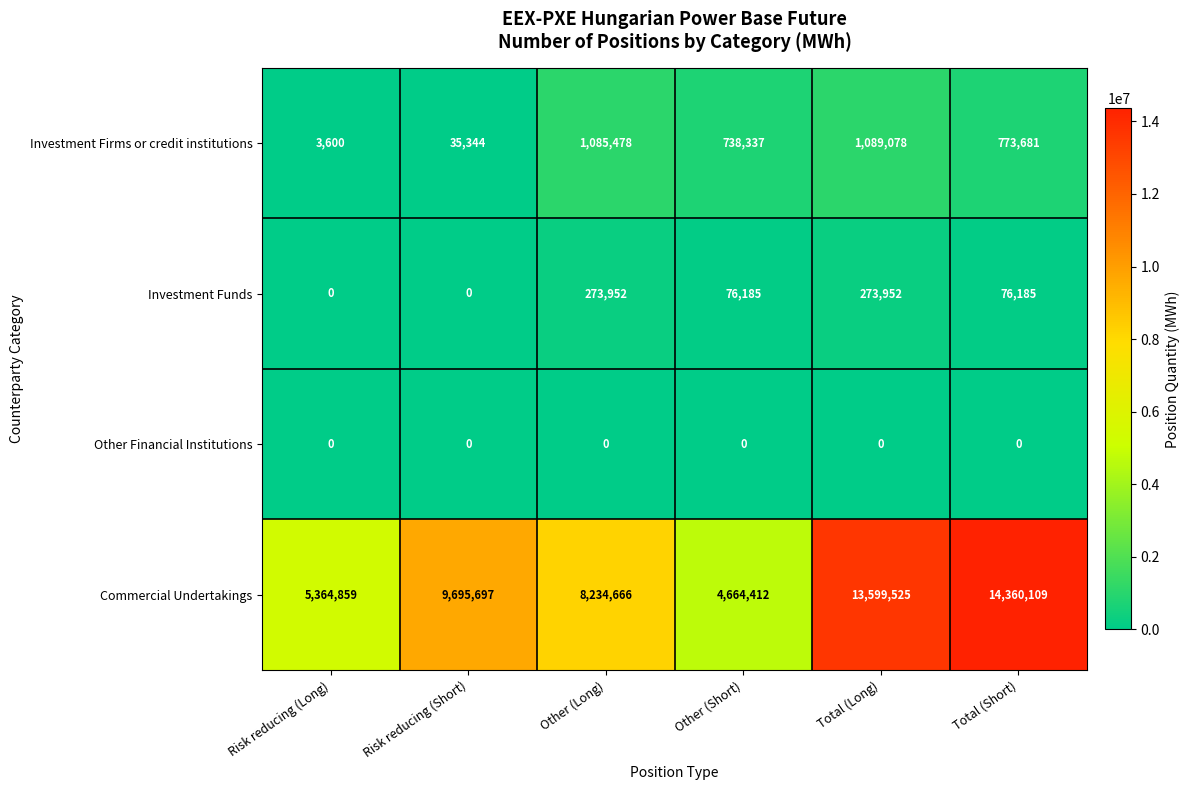

At how many categories does at least one series exceed 3879950?

6